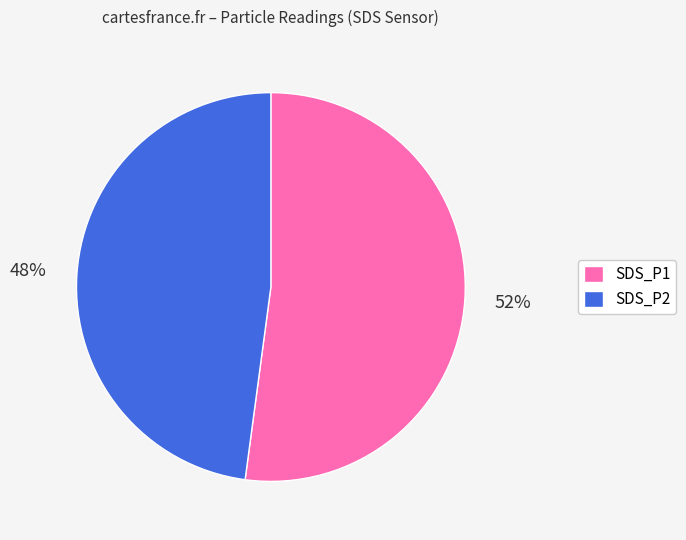

Which has a higher value, SDS_P1 or SDS_P2?

SDS_P1